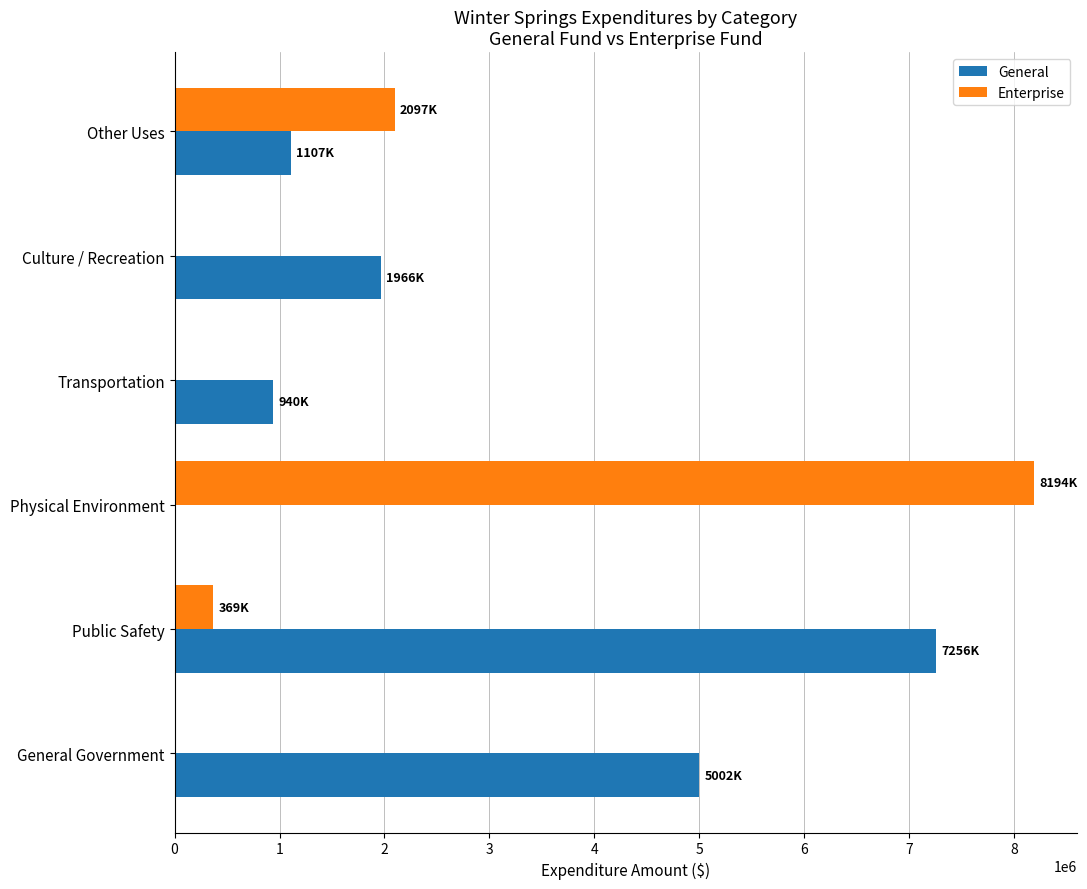

How many positive values does the General series have?

5